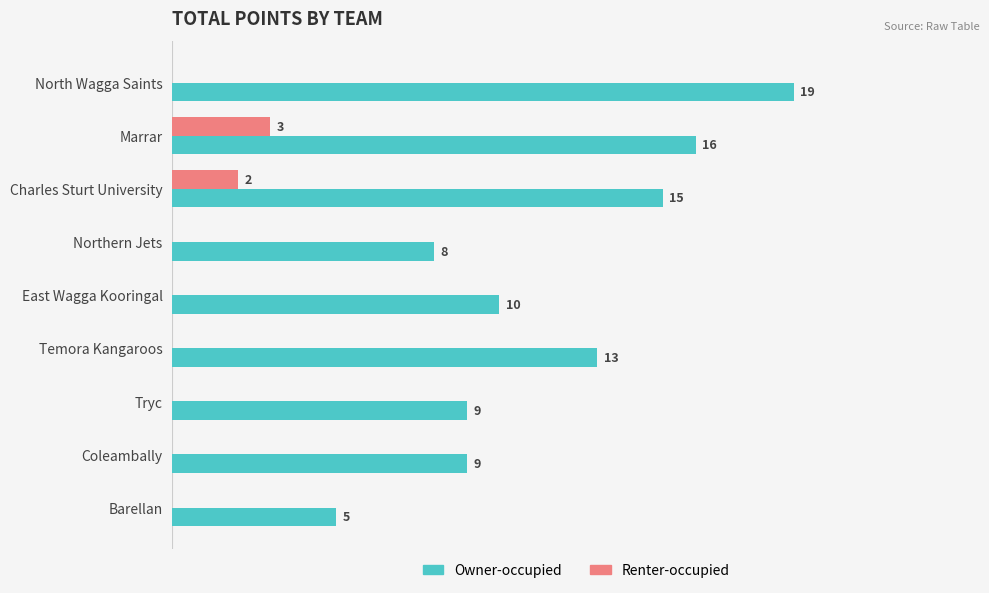

Is the value of Owner-occupied at Charles Sturt University greater than the value of Renter-occupied at Marrar?

Yes